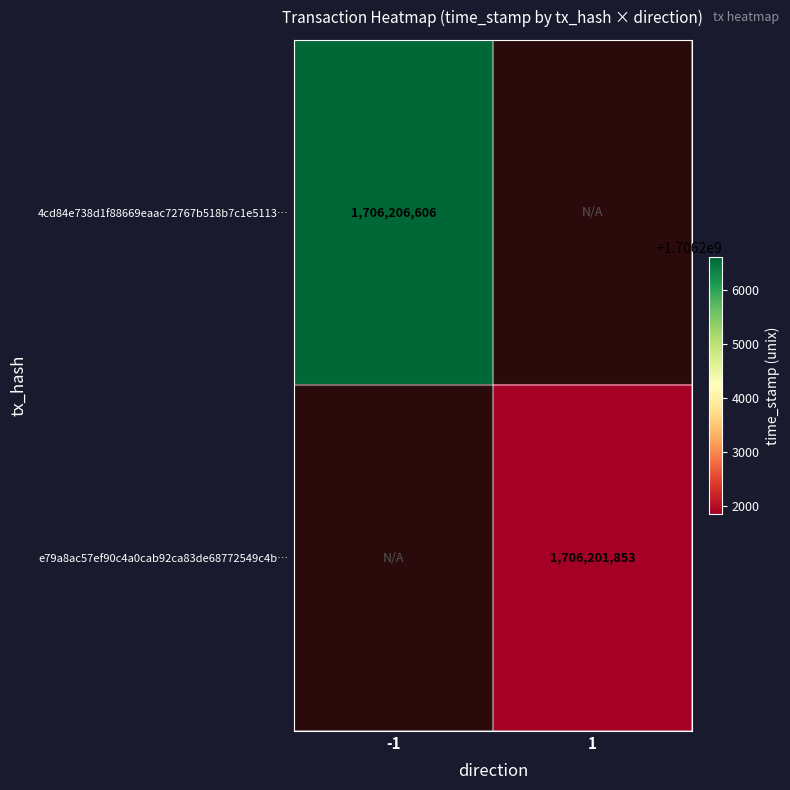

True or false: e79a8ac57ef90c4a0cab92ca83de68772549c4b… has a value of 2357876506 at 1.

False